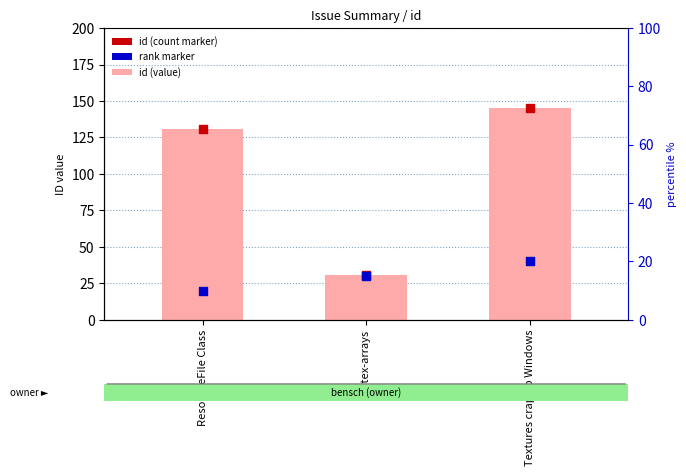

Is the value of id (value) at vertex-arrays greater than the value of id (count marker) at vertex-arrays?

No